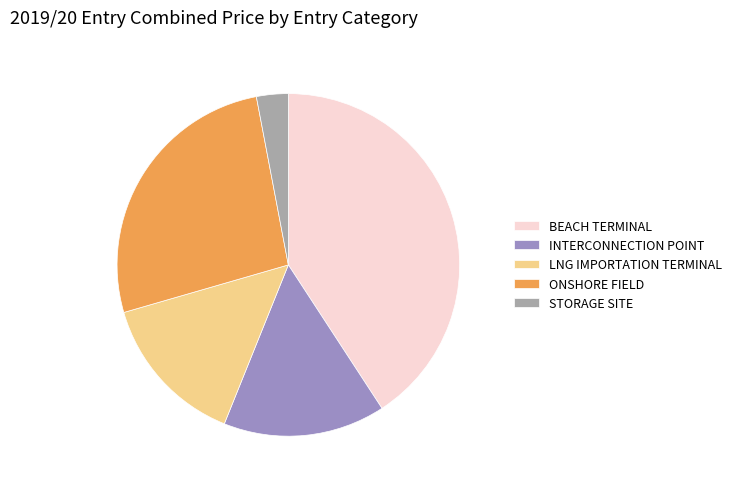

Is the sum of BEACH TERMINAL and INTERCONNECTION POINT greater than half?

Yes